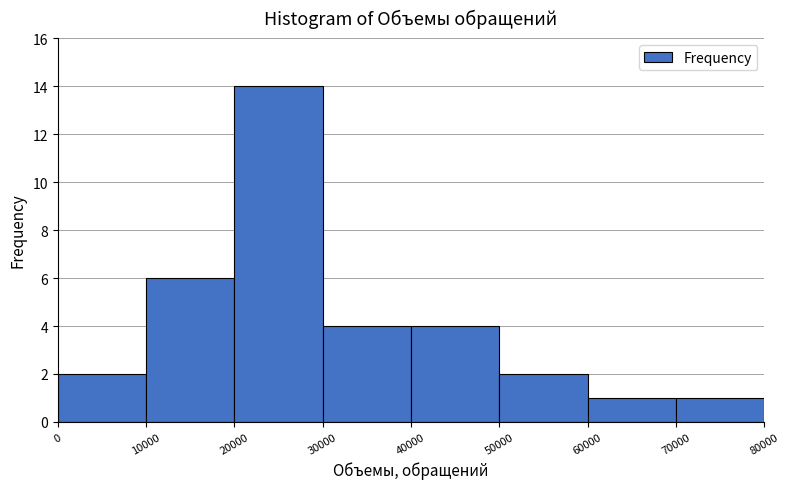

Reading left to right, transcribe this chart: for each bar, give the range it covers on the x-axis and its height. The values are not printed on the chart, so give them approximately, as read against the axis.

0 to 10000: 2
10000 to 20000: 6
20000 to 30000: 14
30000 to 40000: 4
40000 to 50000: 4
50000 to 60000: 2
60000 to 70000: 1
70000 to 80000: 1